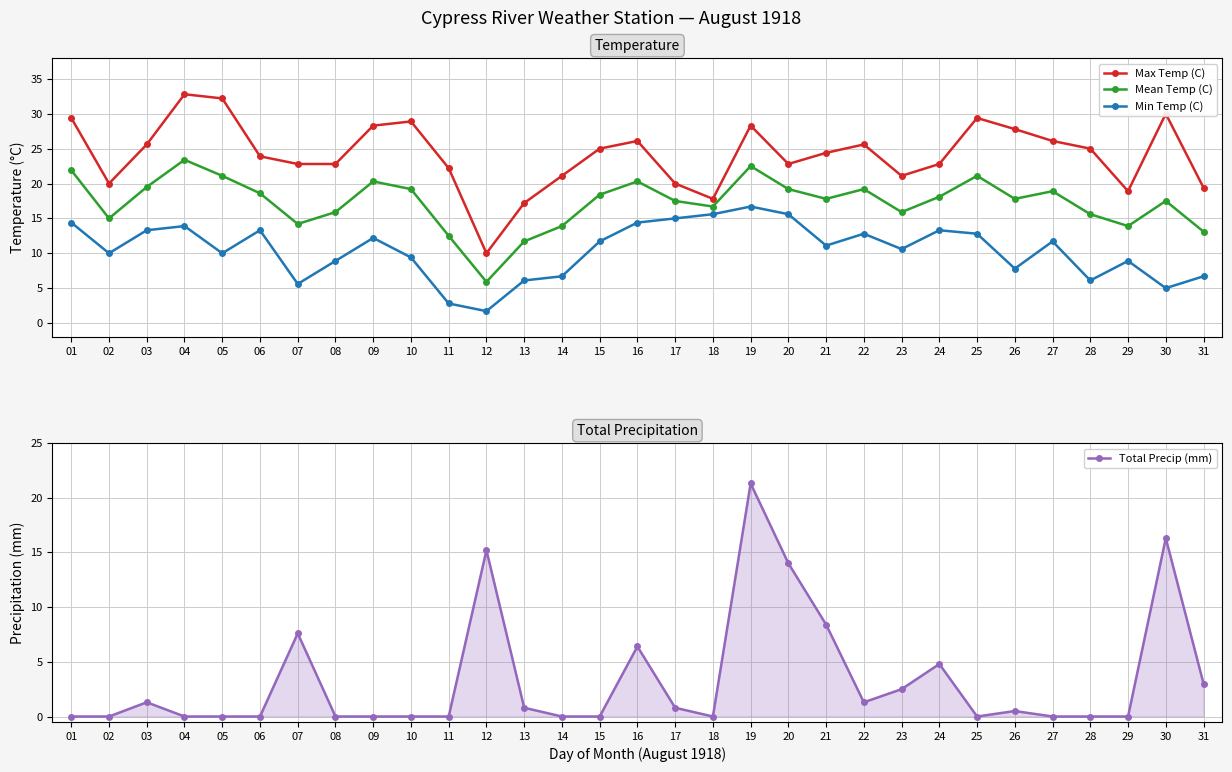

What is the value of the Max Temp (C) point at the 1st from the left?

29.4